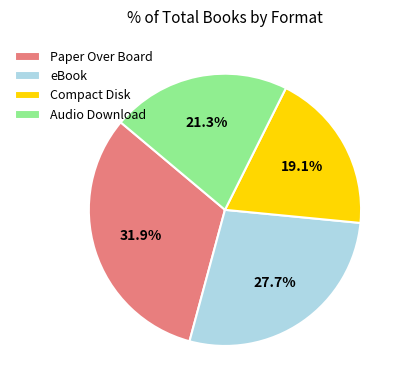

To the nearest percent, what is the difference between the largest and smallest slice percentages?

13%